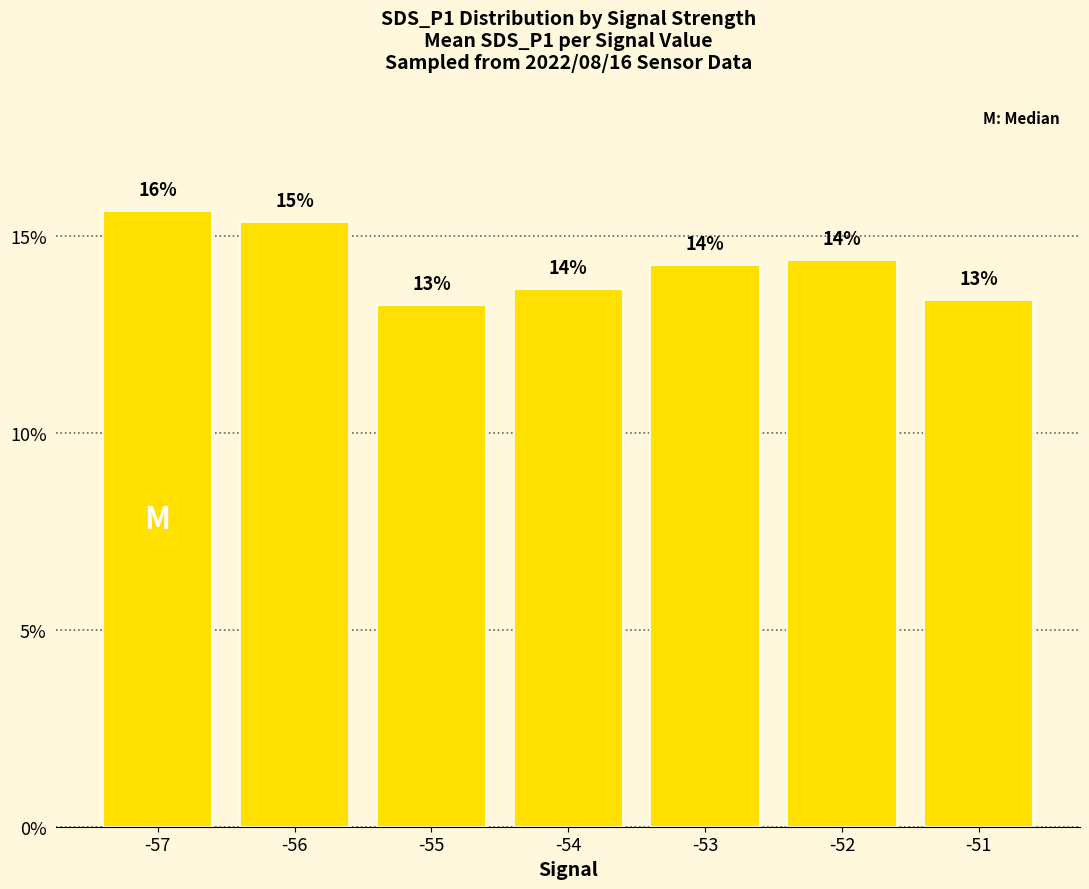

True or false: the data shows 6.7 at -55.

False